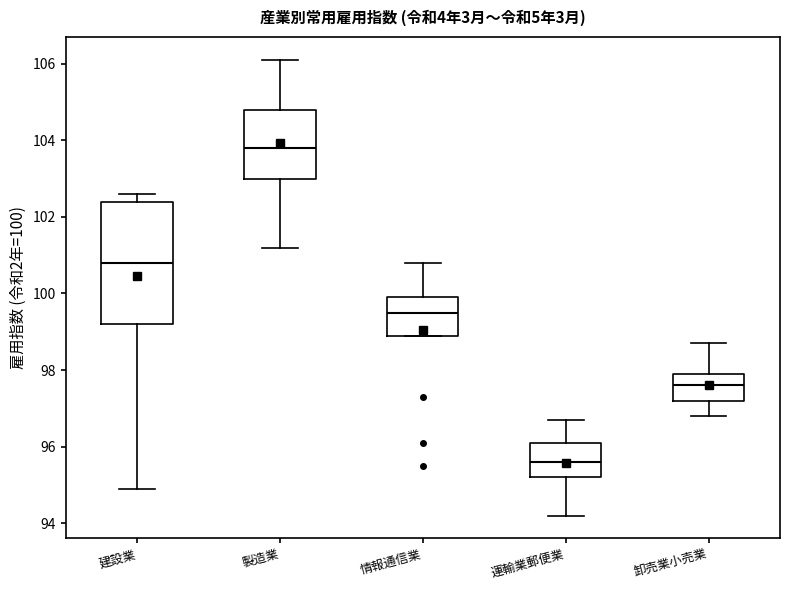

Where does the median line of the box for 建設業 sit on the y-axis? The values are not printed on the chart, so give them approximately, as read against the axis.

100.8